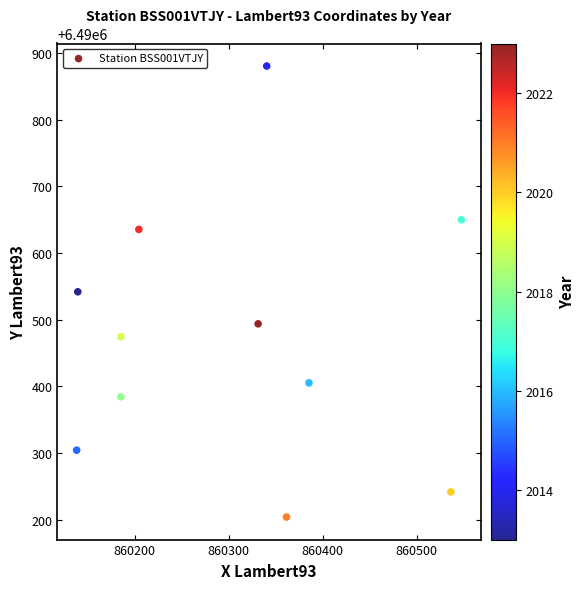

What is the average Y value?

6490474.2